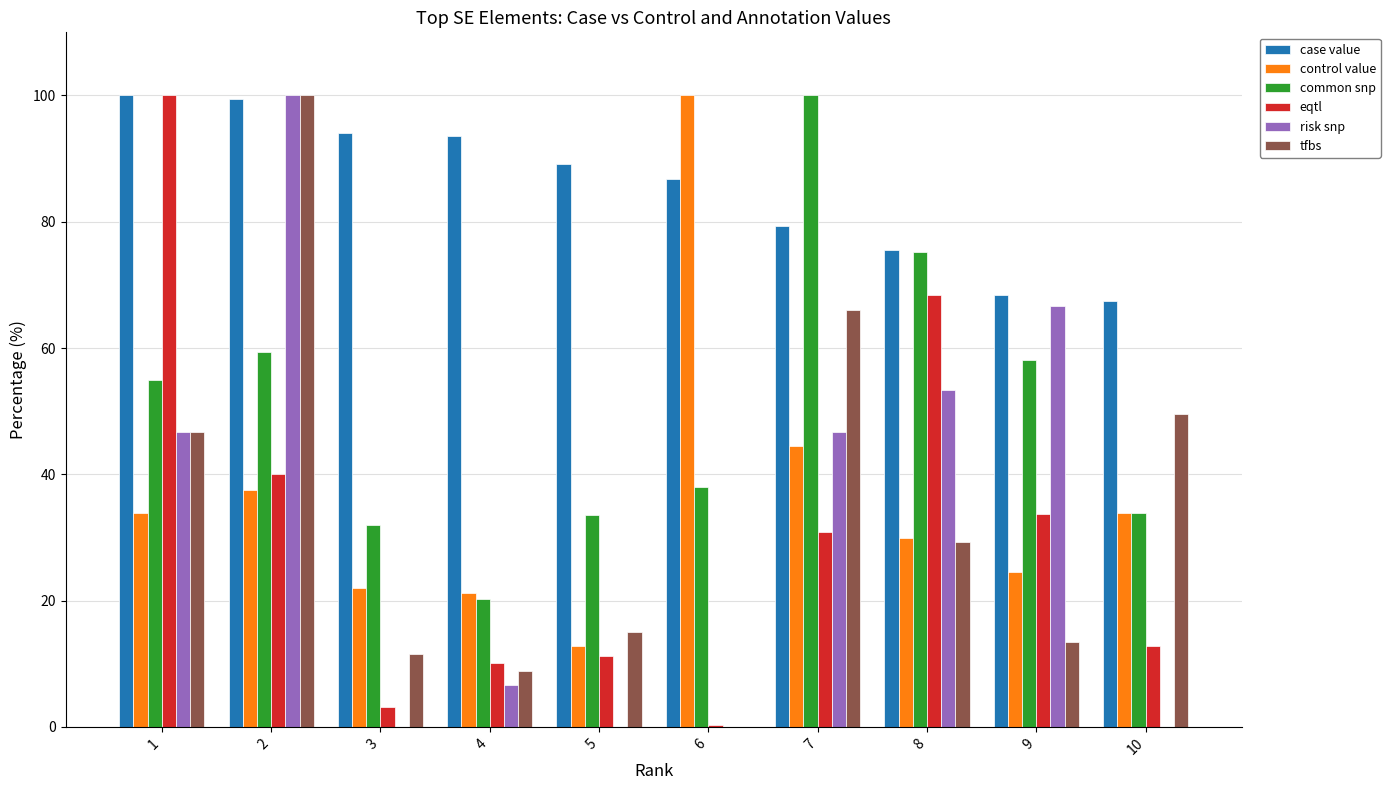

At which category is the sum across all series the highest?

2